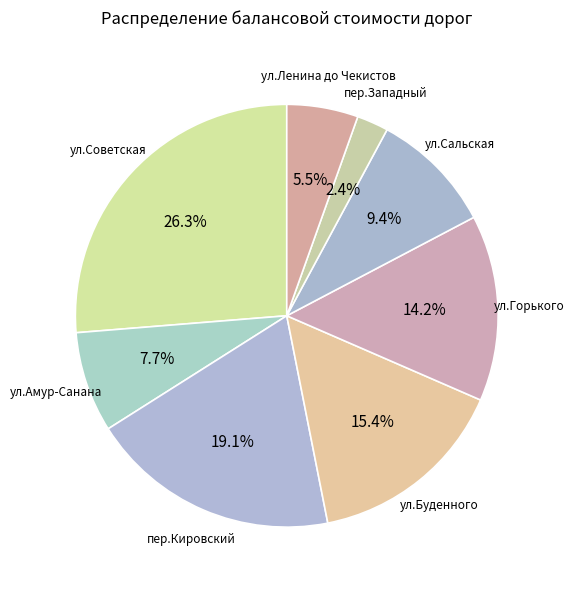

How many segments does this pie chart have?

8